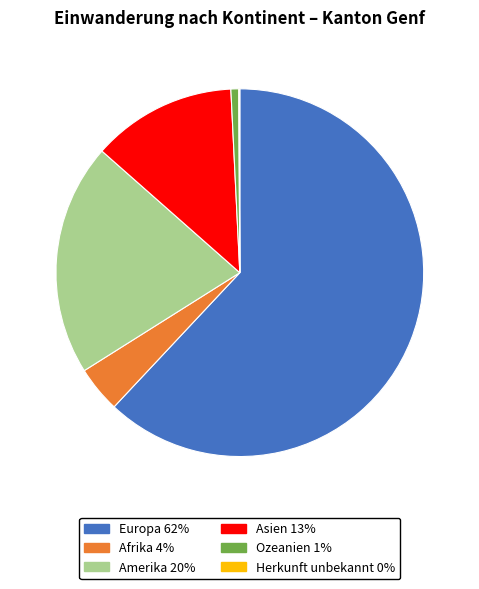

What is the majority slice?

Europa